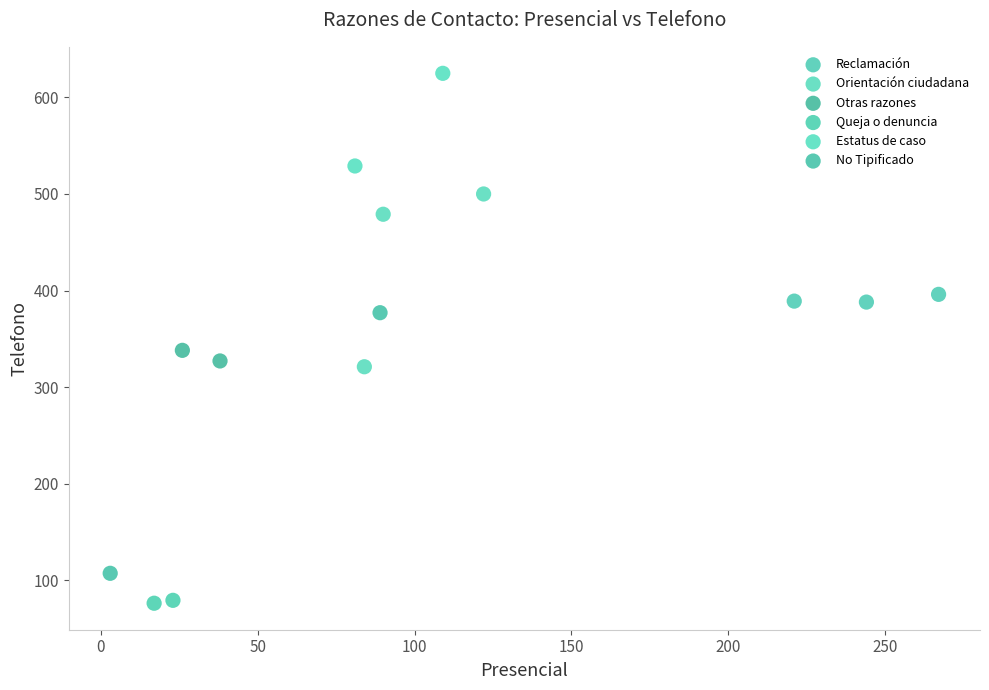

Which series contains the lowest Y value?

Queja o denuncia